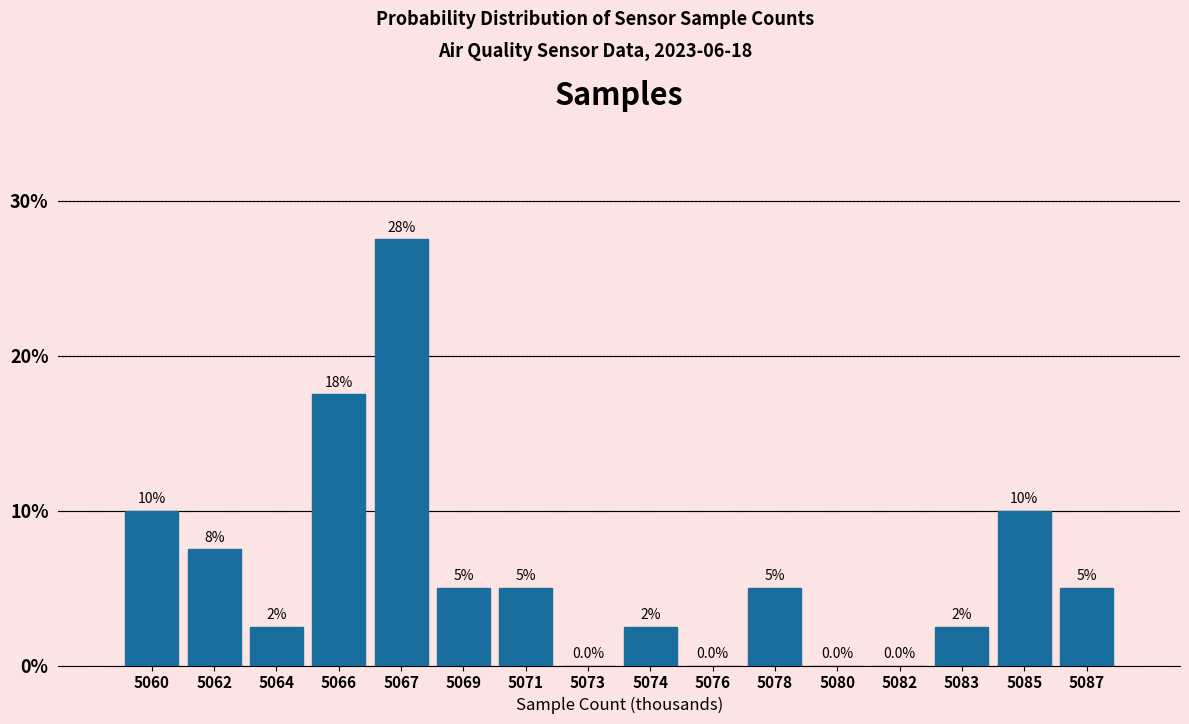

Reading left to right, extract all data points from this chart.

5060=10.0	5062=7.5	5064=2.5	5066=17.5	5067=27.5	5069=5.0	5071=5.0	5073=0.0	5074=2.5	5076=0.0	5078=5.0	5080=0.0	5082=0.0	5083=2.5	5085=10.0	5087=5.0